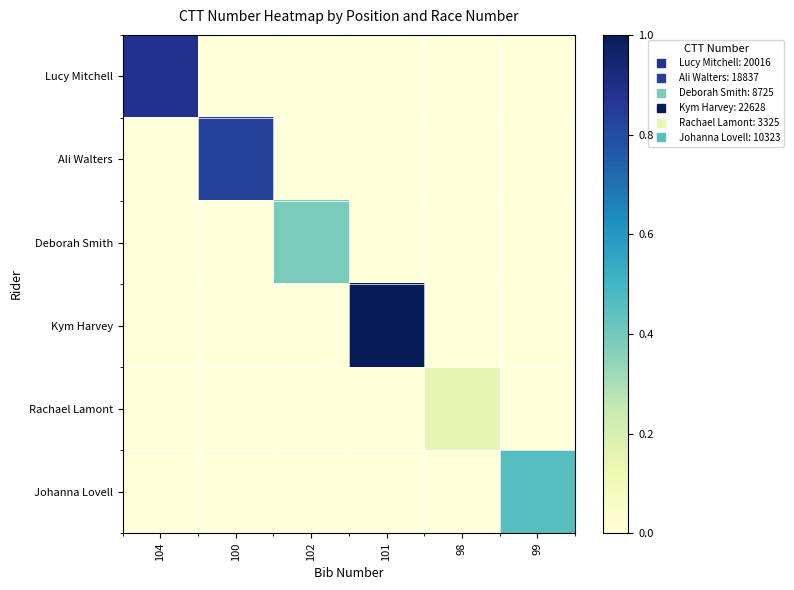

Rank the series at 104 from lowest to highest value.

Ali Walters, Deborah Smith, Kym Harvey, Rachael Lamont, Johanna Lovell, Lucy Mitchell